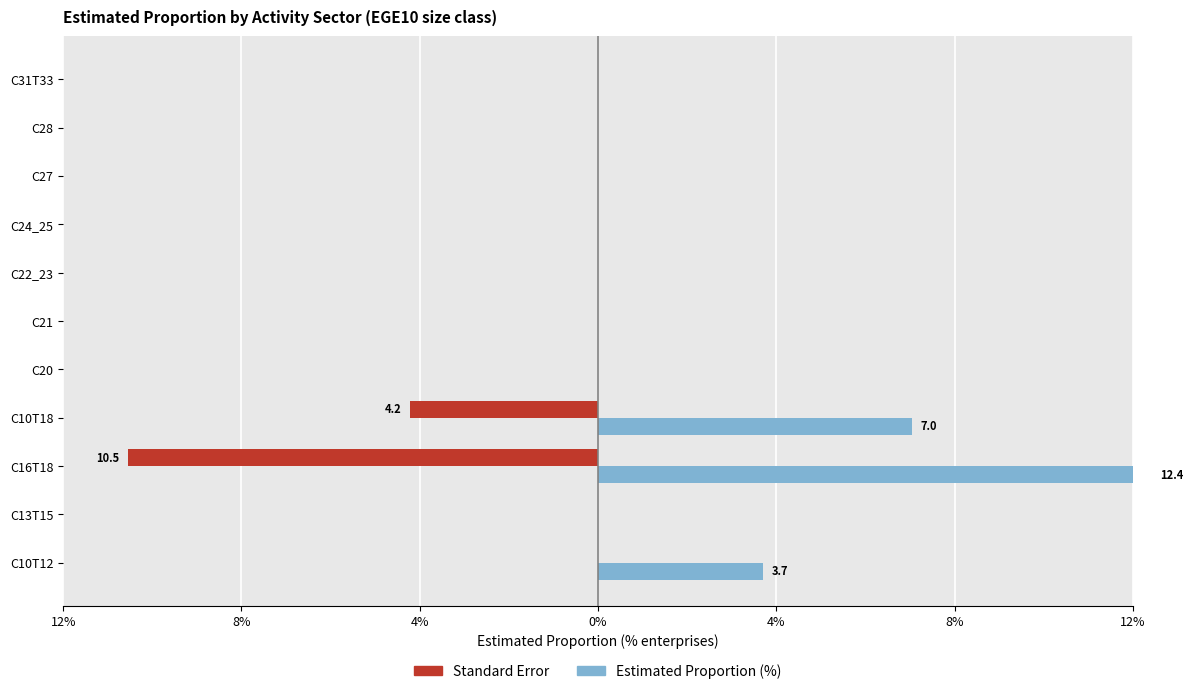

True or false: Estimated Proportion (%) has a value of -7.7 at C24_25.

False